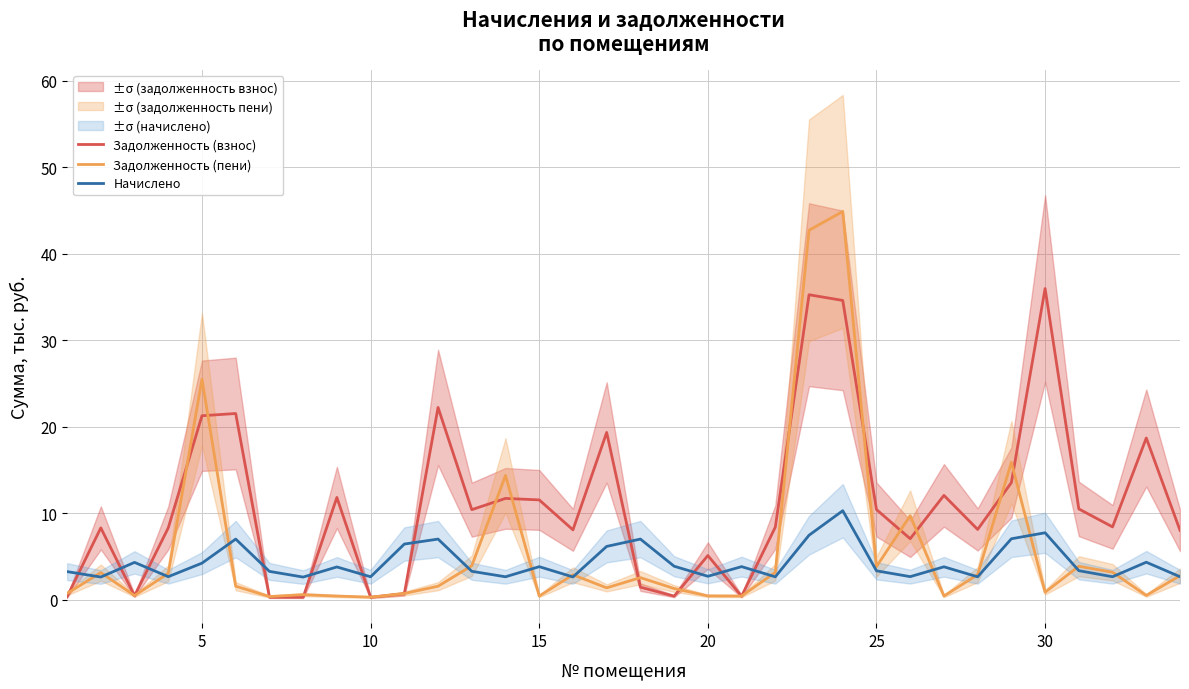

What is the highest value of the Задолженность (пени) series?

44.9